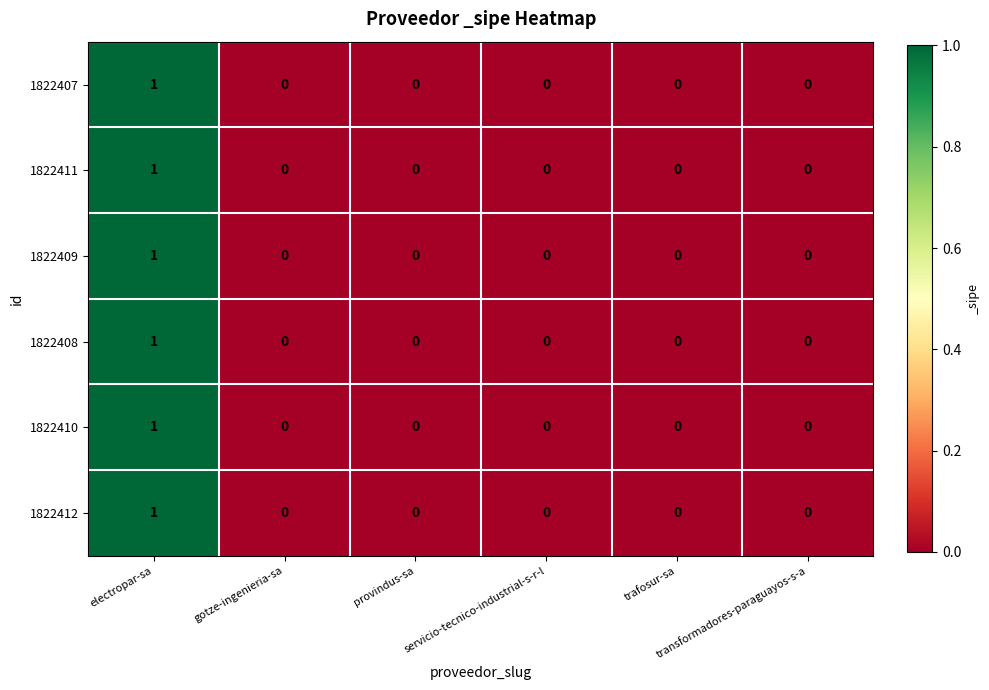

How many 1822410 values are between 0 and 1?

6